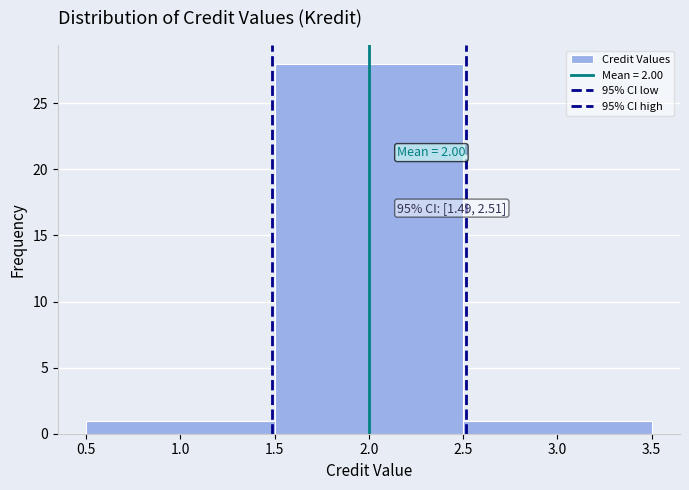

Which range on the x-axis has the tallest bar?

1.5 to 2.5